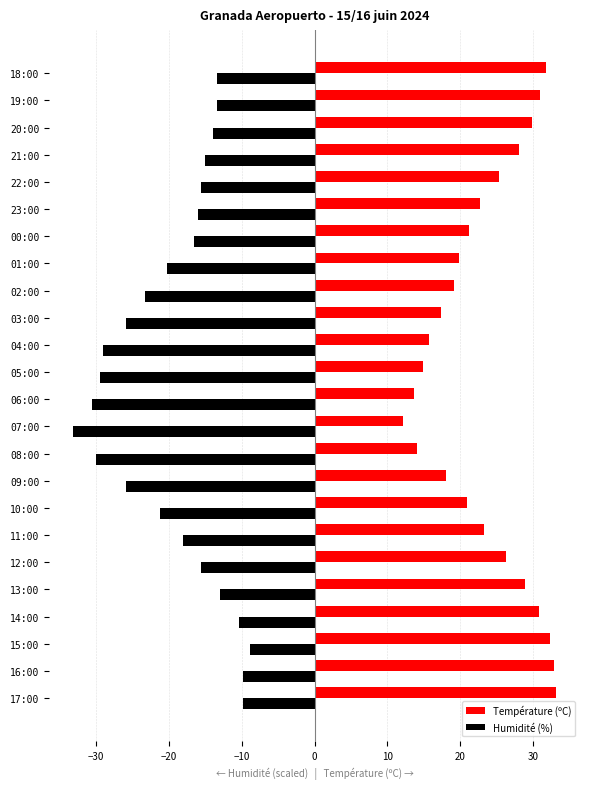

What is the difference between the maximum and second lowest values in the Humidité (%) series?

21.7